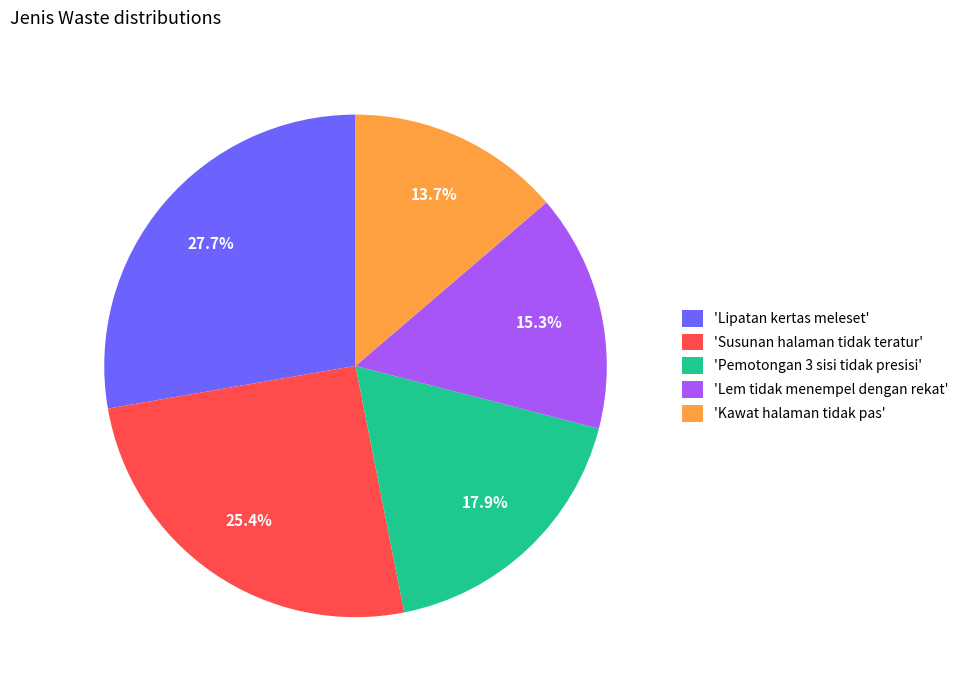

How much of the chart is everything except 'Kawat halaman tidak pas'?

86.3%